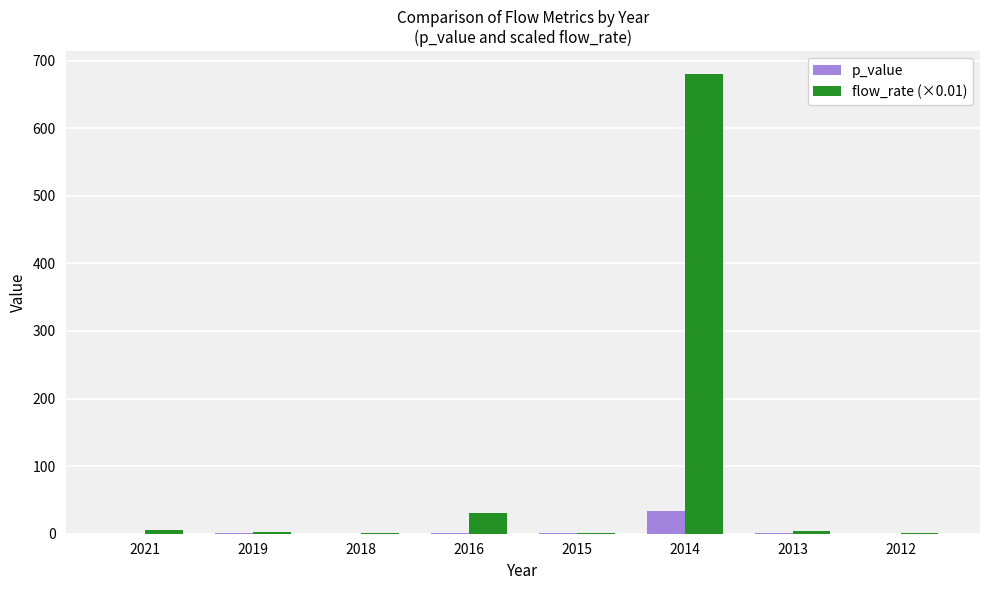

Is the value of p_value at 2014 greater than the value of flow_rate (×0.01) at 2018?

Yes